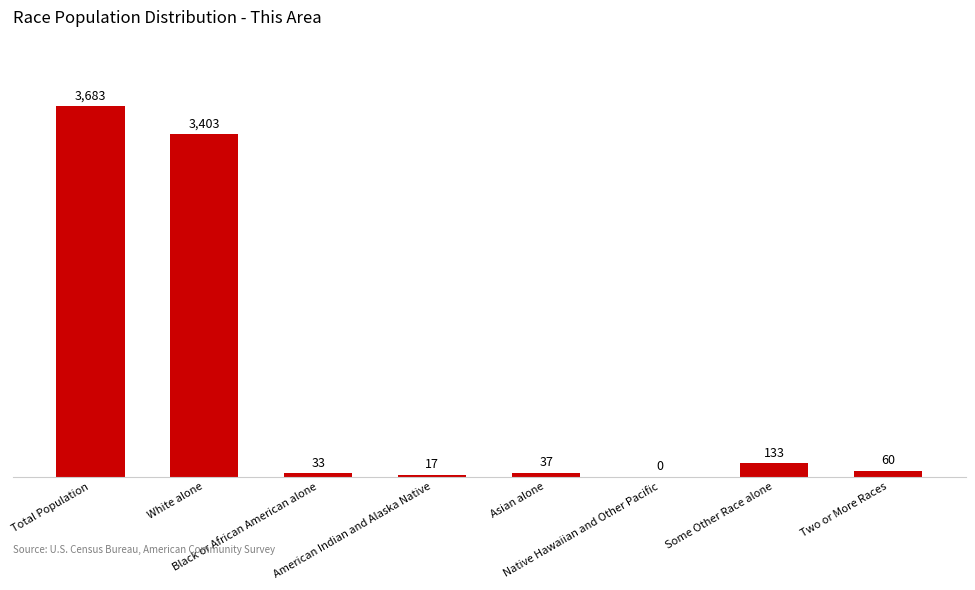

Reading left to right, extract all data points from this chart.

3683	3403	33	17	37	0	133	60